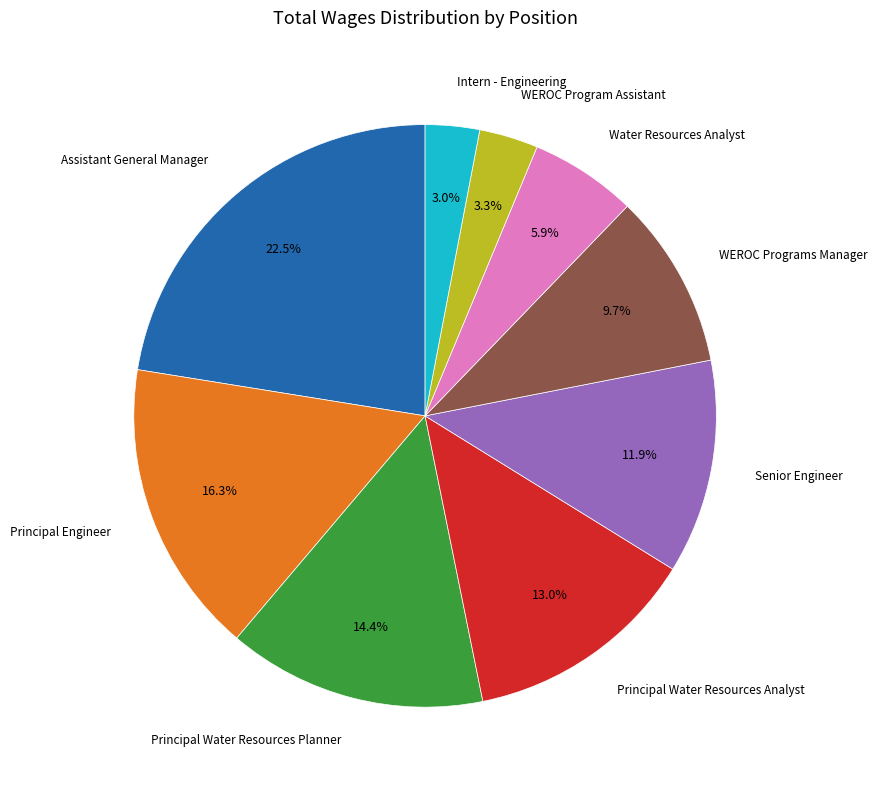

Is there any slice that represents more than half of the pie?

No